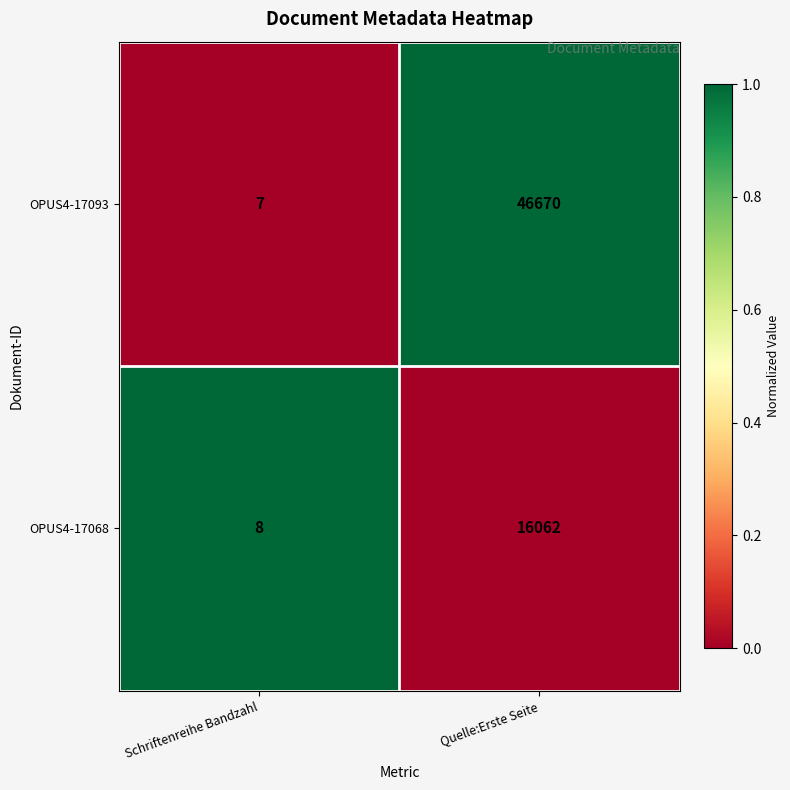

Which label corresponds to the smallest value in the chart?

Schriftenreihe Bandzahl